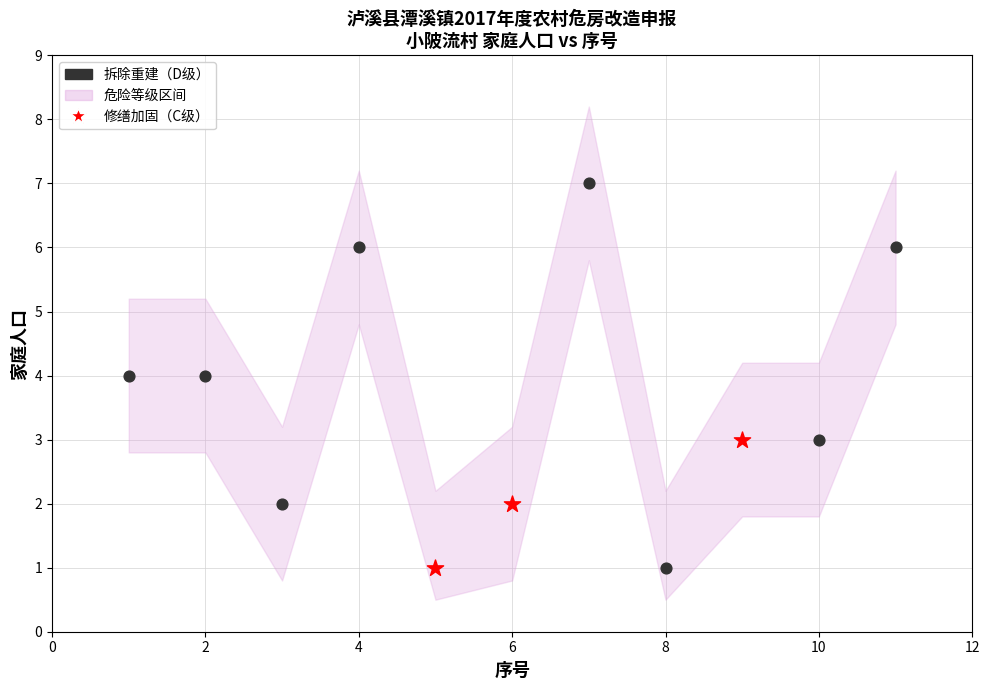

Which series has the largest Y range (max minus min)?

拆除重建（D级）